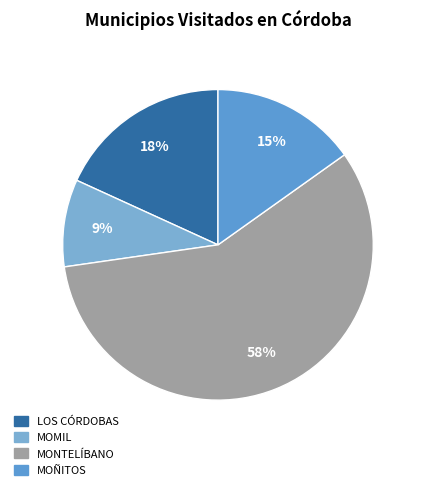

Does any single category account for the majority?

Yes